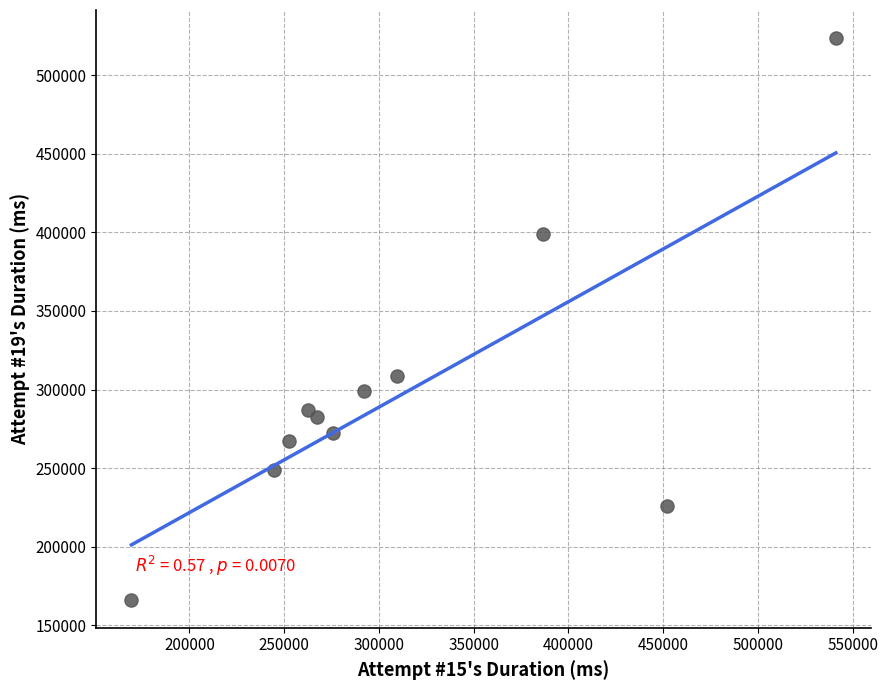

What is the average X value?

313981